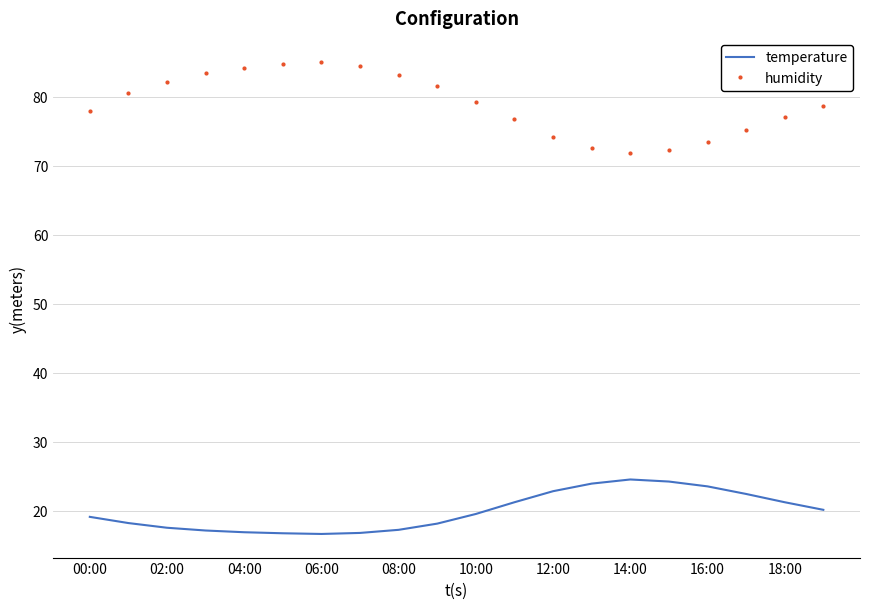

Which series has the largest total across all categories?

humidity